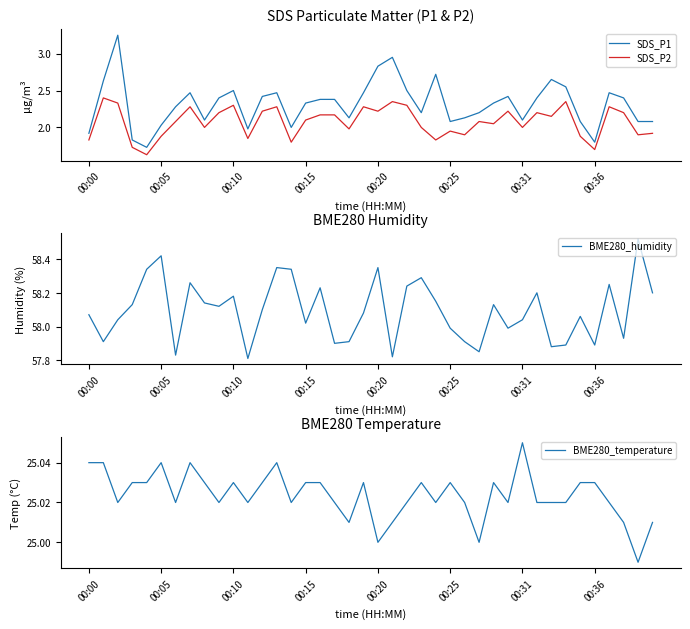

True or false: SDS_P1 and SDS_P2 cross at least once.

False